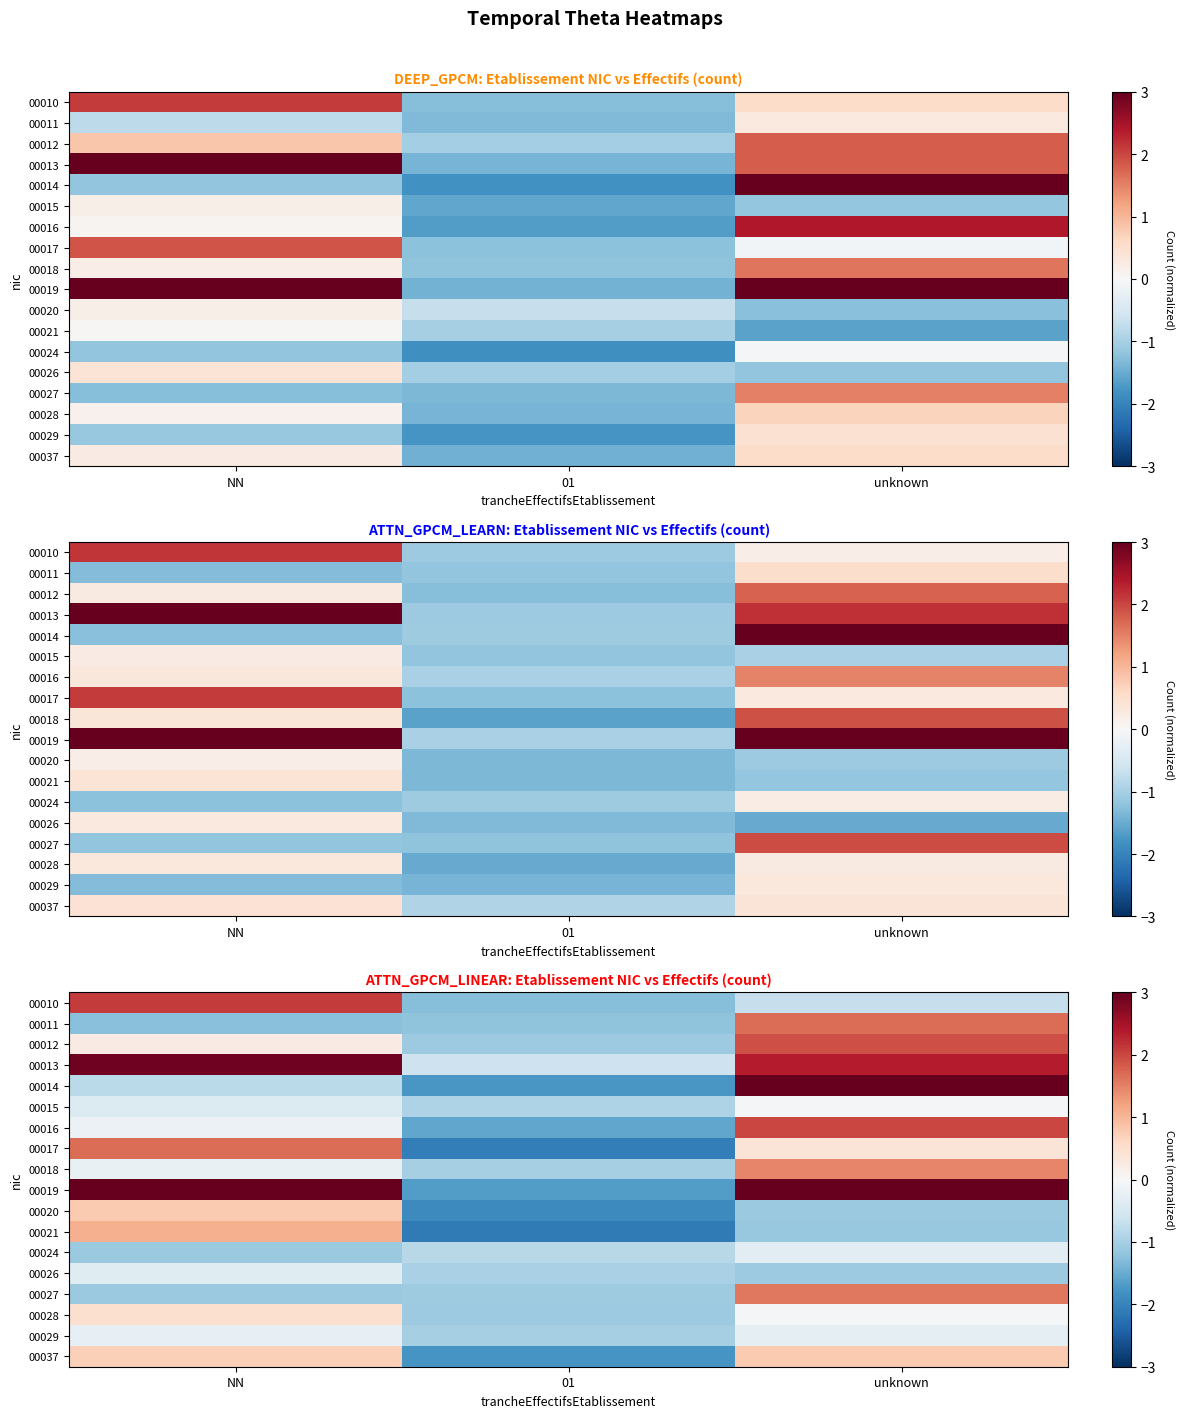

How many 00019 values are between -1 and 3?

2